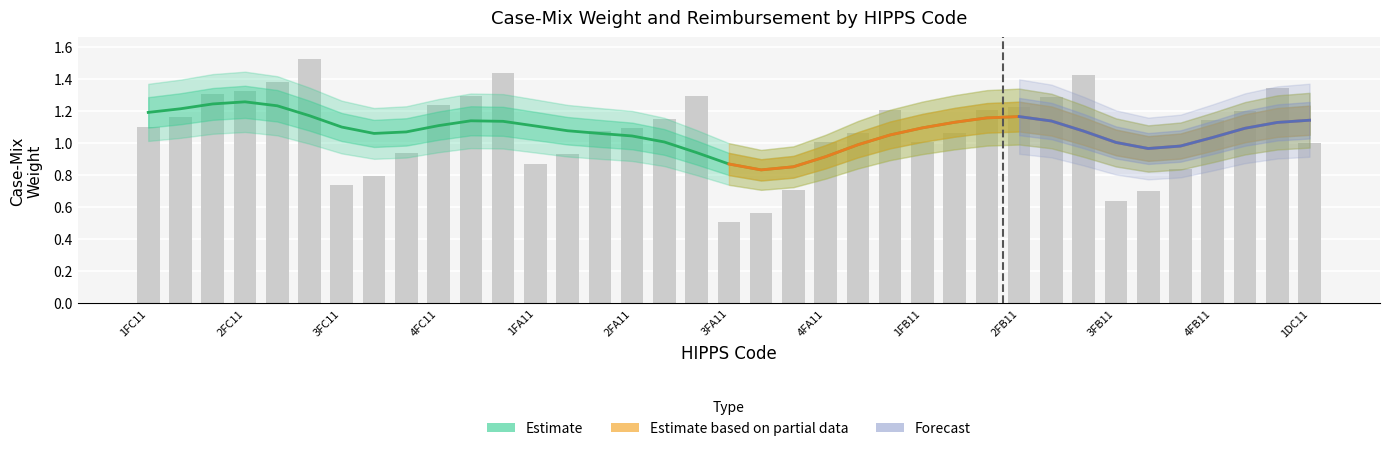

Is it true that the value at 2FB31 is 2.3?

False